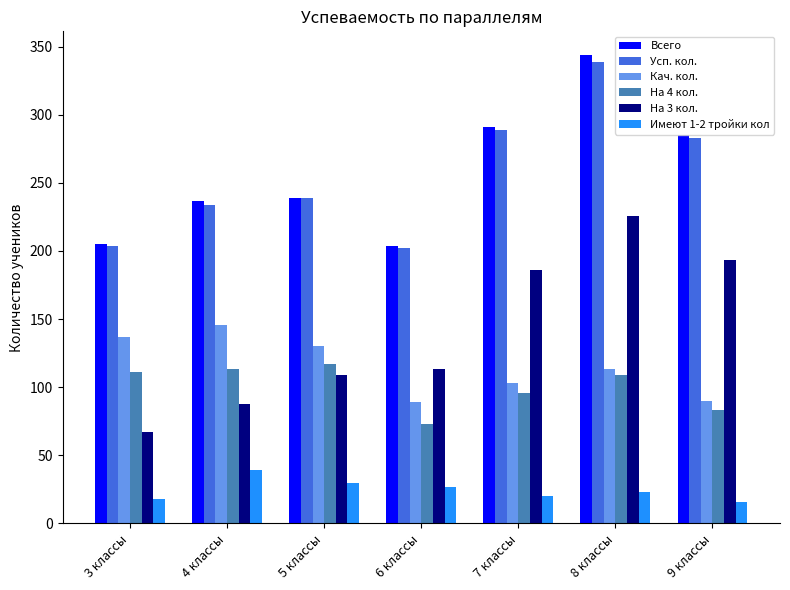

What is the spread (max minus min) of values at 7 классы?

271